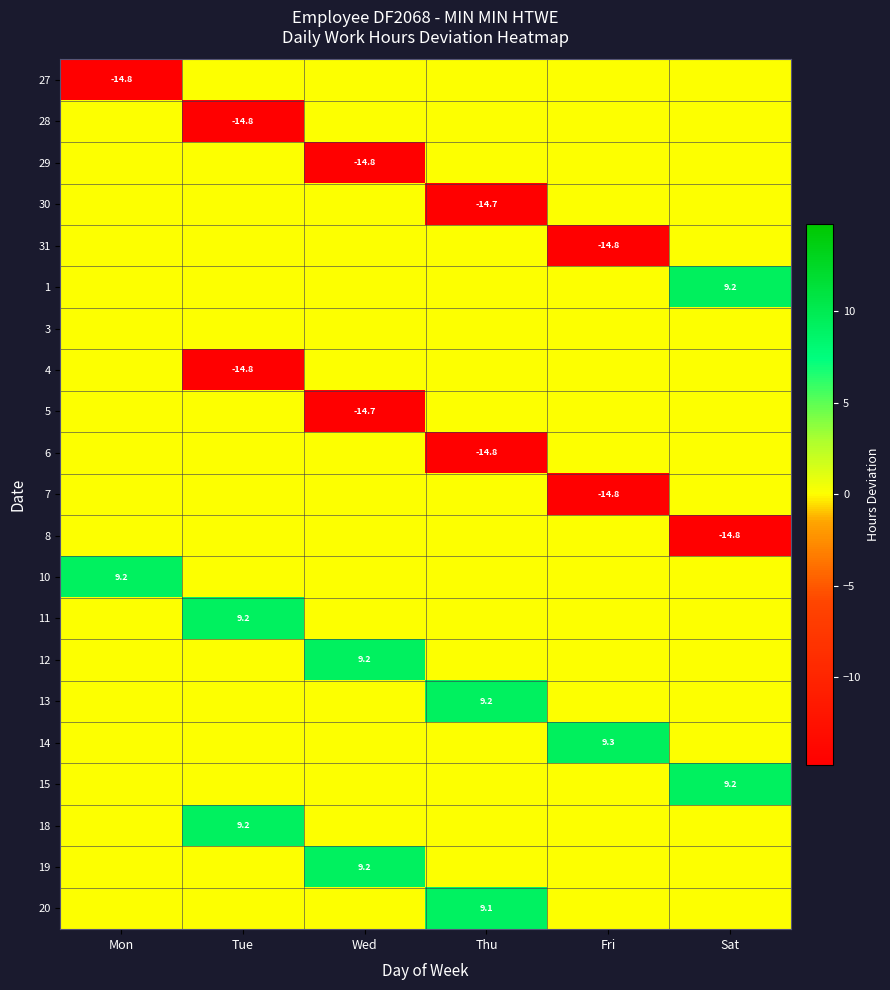

Is it true that 29 equals -7.4 at Wed?

False